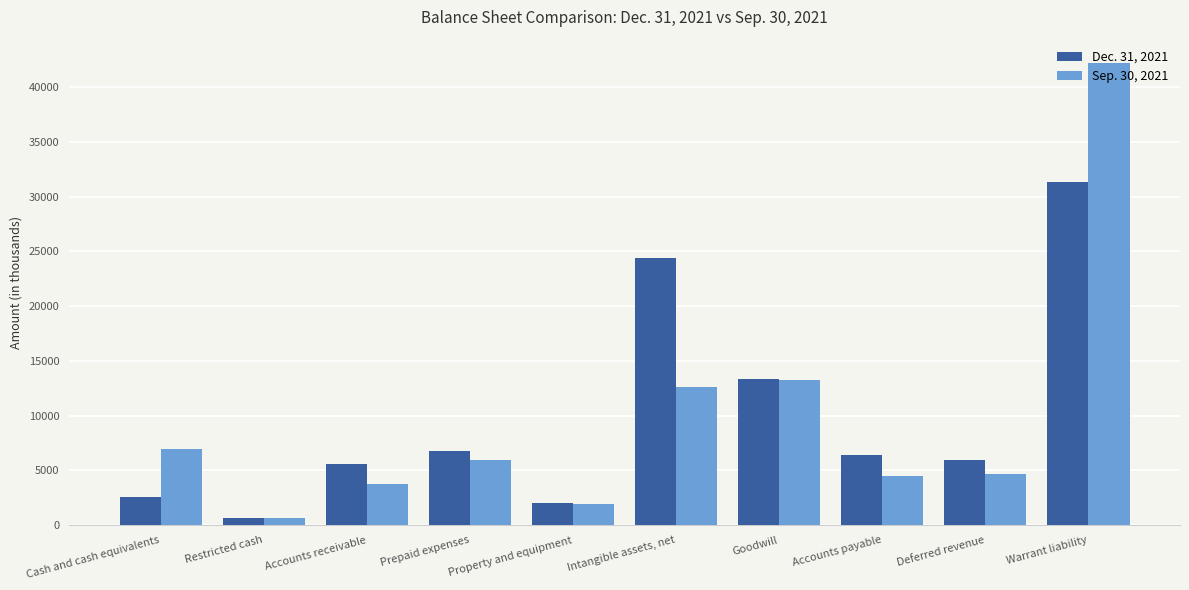

Reading left to right, list all the values displayed in this chart.

Dec. 31, 2021: Cash and cash equivalents=2595	Restricted cash=630	Accounts receivable=5548	Prepaid expenses=6798	Property and equipment=2045	Intangible assets, net=24421	Goodwill=13328	Accounts payable=6369	Deferred revenue=5976	Warrant liability=31308
Sep. 30, 2021: Cash and cash equivalents=6952	Restricted cash=630	Accounts receivable=3765	Prepaid expenses=5925	Property and equipment=1958	Intangible assets, net=12644	Goodwill=13271	Accounts payable=4446	Deferred revenue=4654	Warrant liability=42217